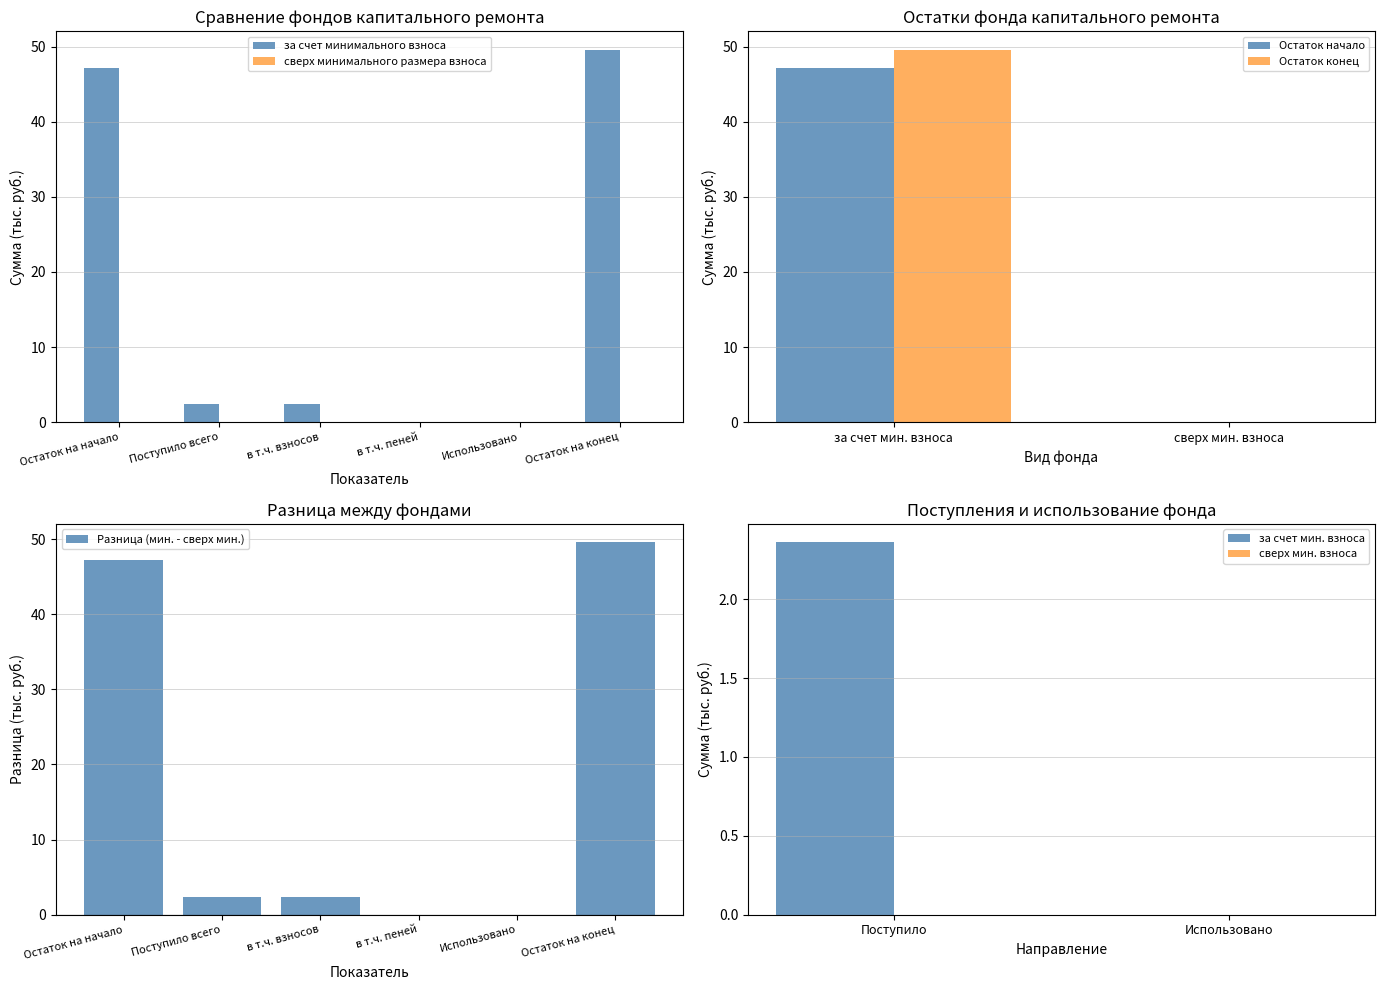

Where does the data first go above 2?

Остаток на начало